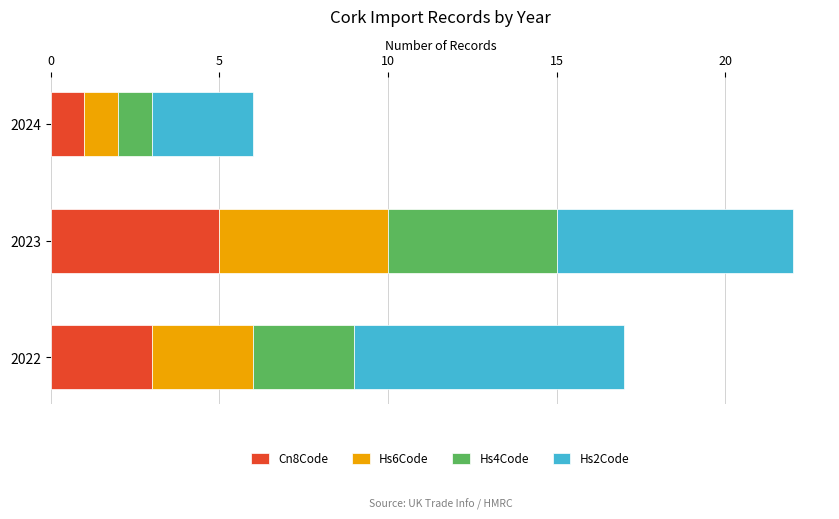

What is the average value of the Cn8Code series?

3